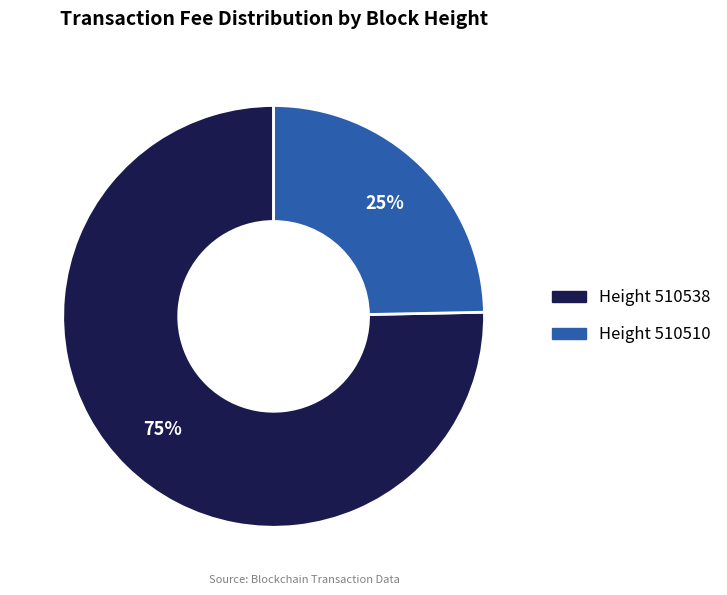

Does any single category account for the majority?

Yes